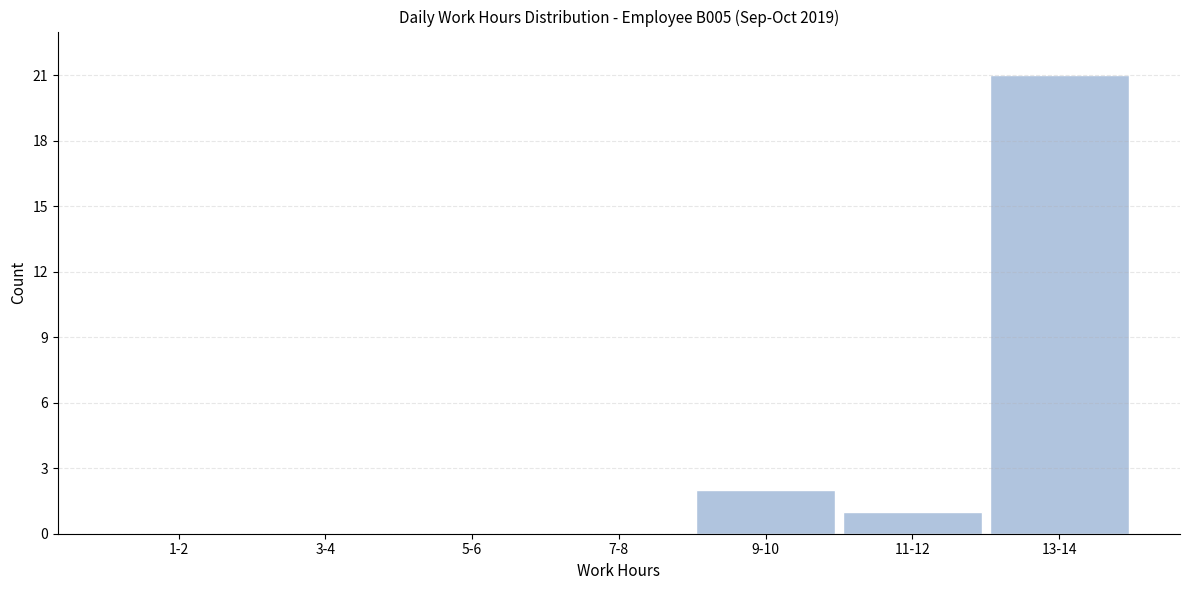

Reading left to right, extract all data points from this chart.

1-2=0	3-4=0	5-6=0	7-8=0	9-10=2	11-12=1	13-14=21